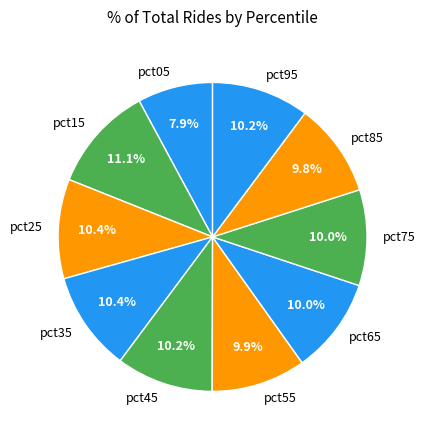

What percentage do pct15 and pct35 together represent?

21.5%